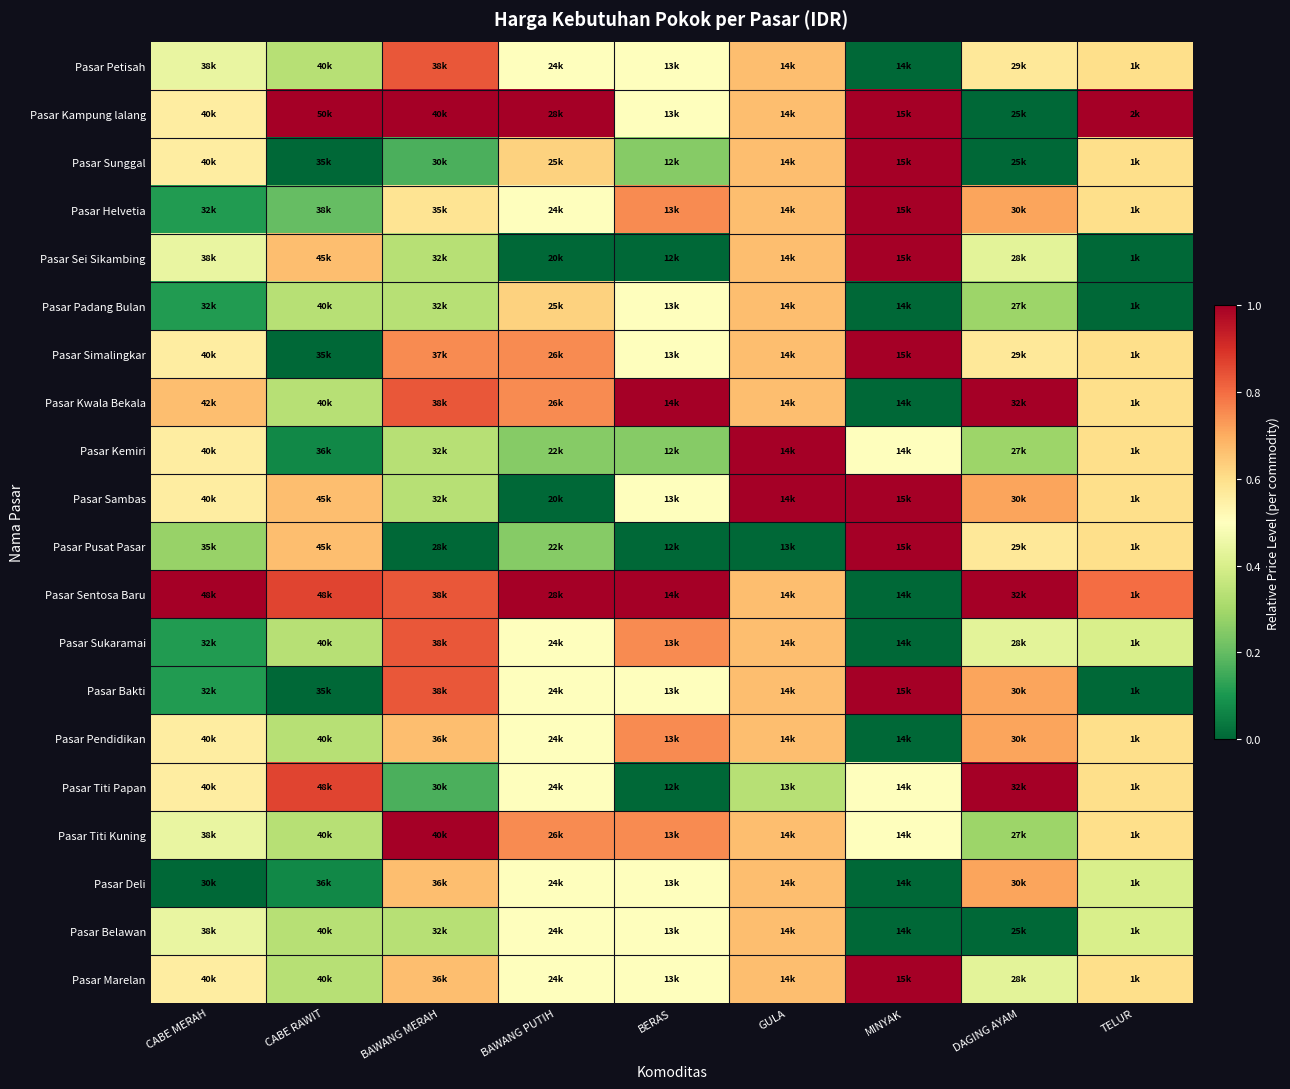

At which category is the sum across all series the highest?

GULA